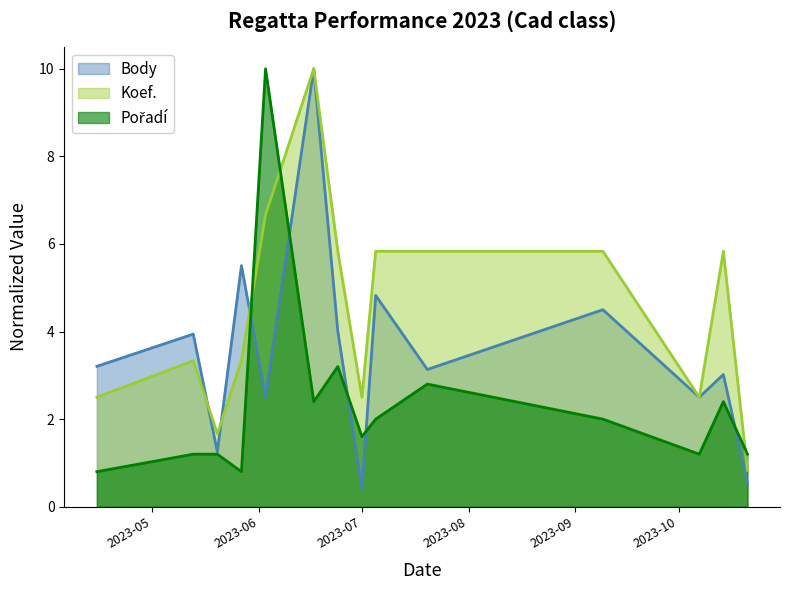

What is the minimum value for Body?

0.4